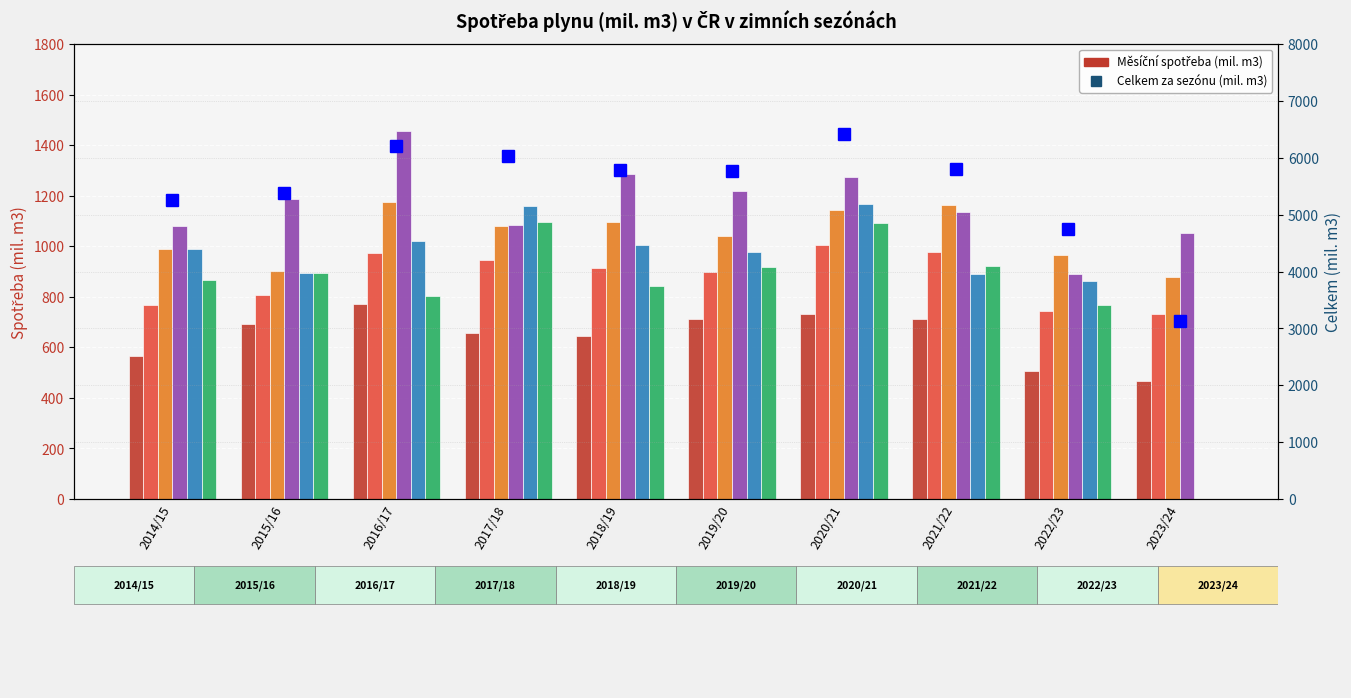

What is the difference between the maximum and minimum values in the Prosinec series?

297.1